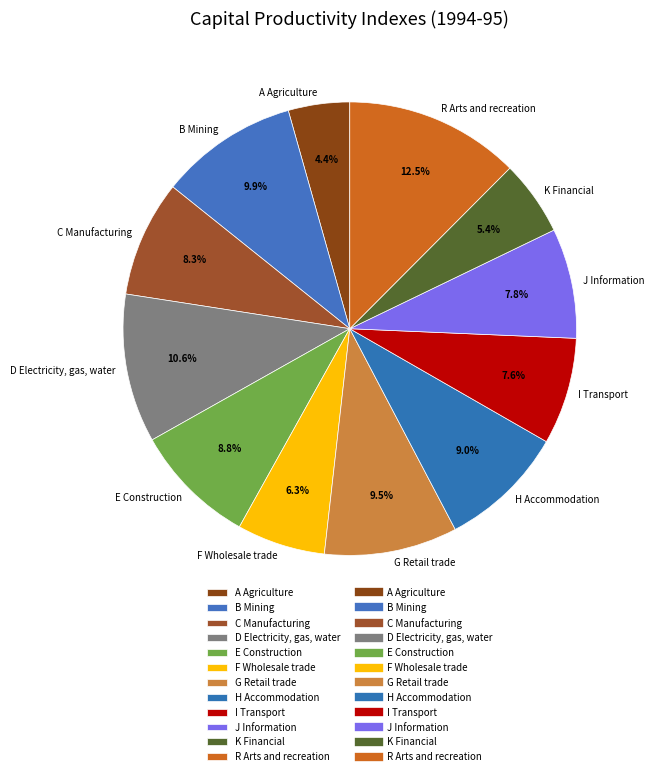

Combined, what portion of the pie is K Financial and D Electricity, gas, water?

16.0%